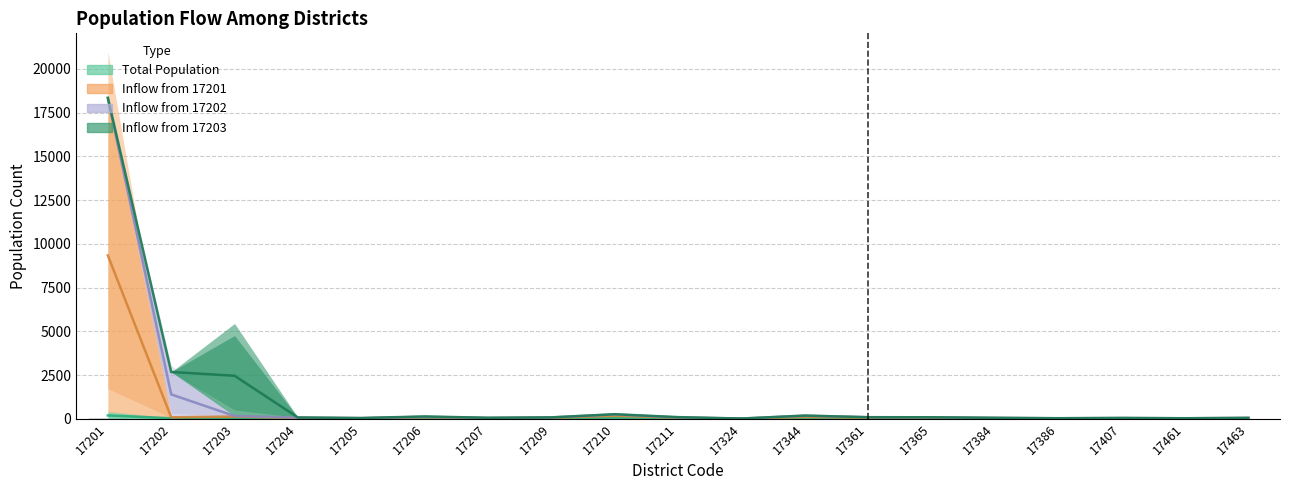

Is it true that Total Population equals 11.0 at 17207?

True